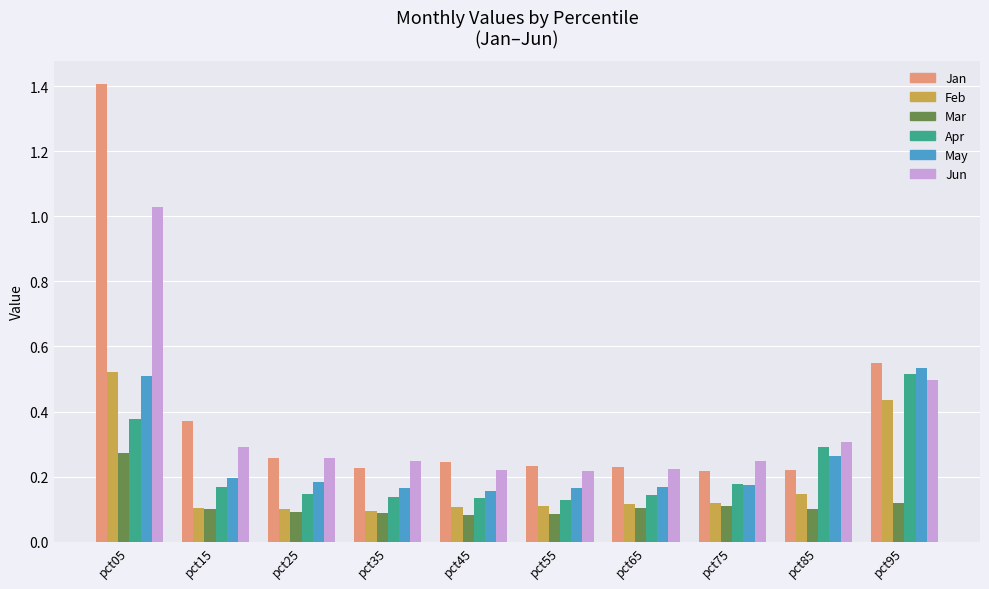

Which series has the largest range (max minus min)?

Jan